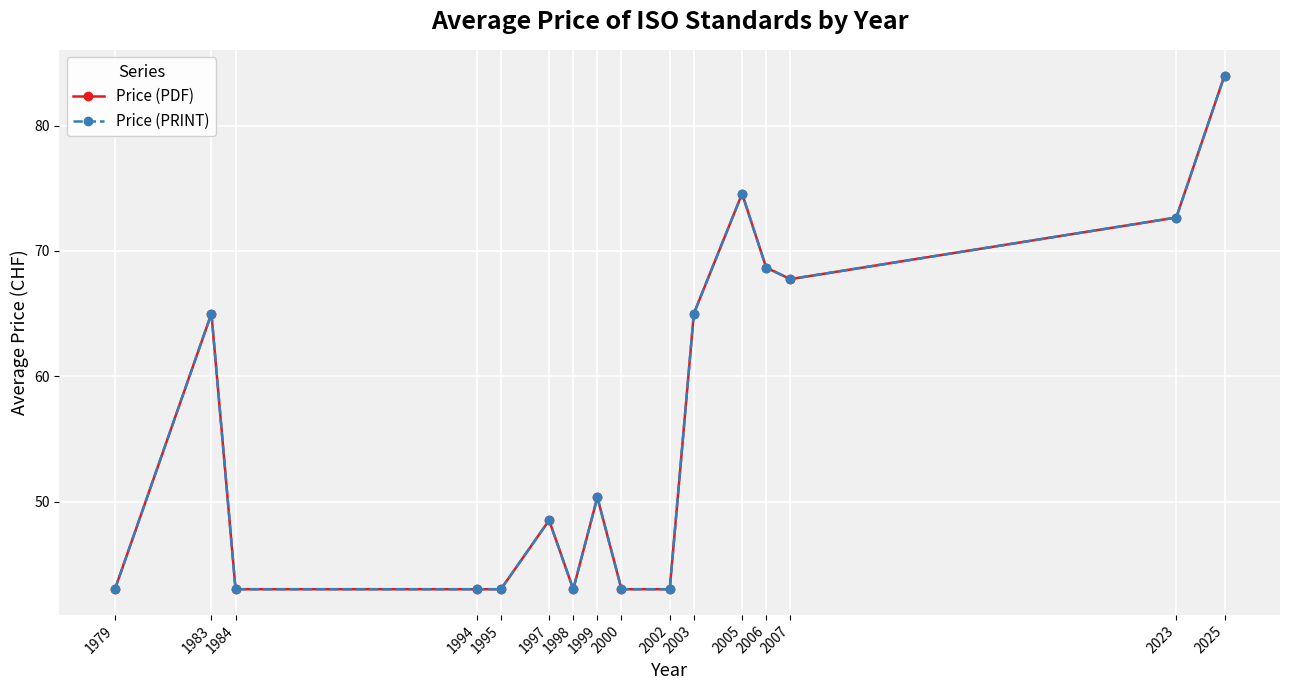

Does the chart have visible grid lines?

Yes